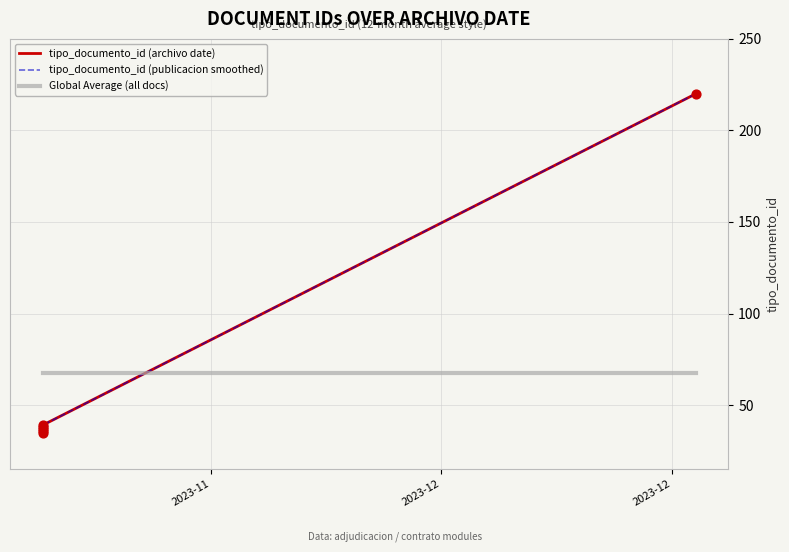

Which series contains the lowest Y value?

tipo_documento_id (archivo date)